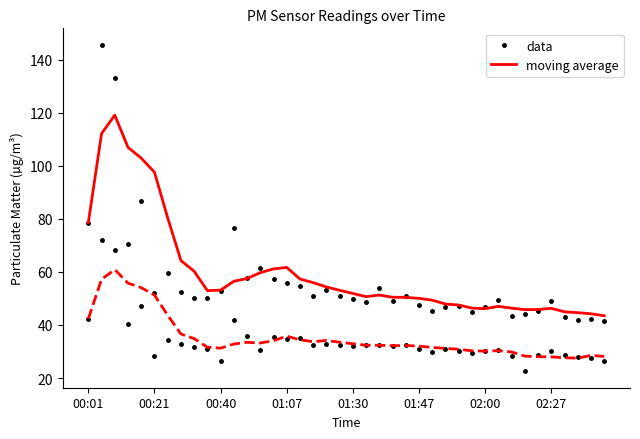

Which series ends up on top after the final intersection of moving average and data?

moving average